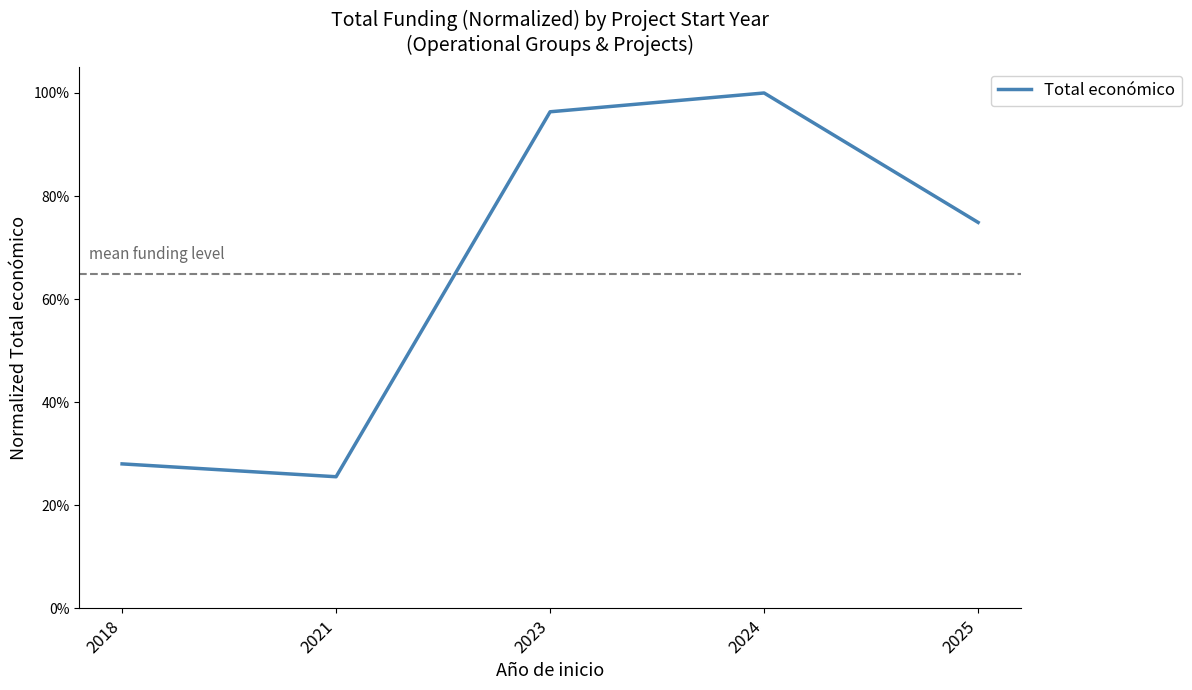

What is the change in value from 2018 to 2025?

+0.5